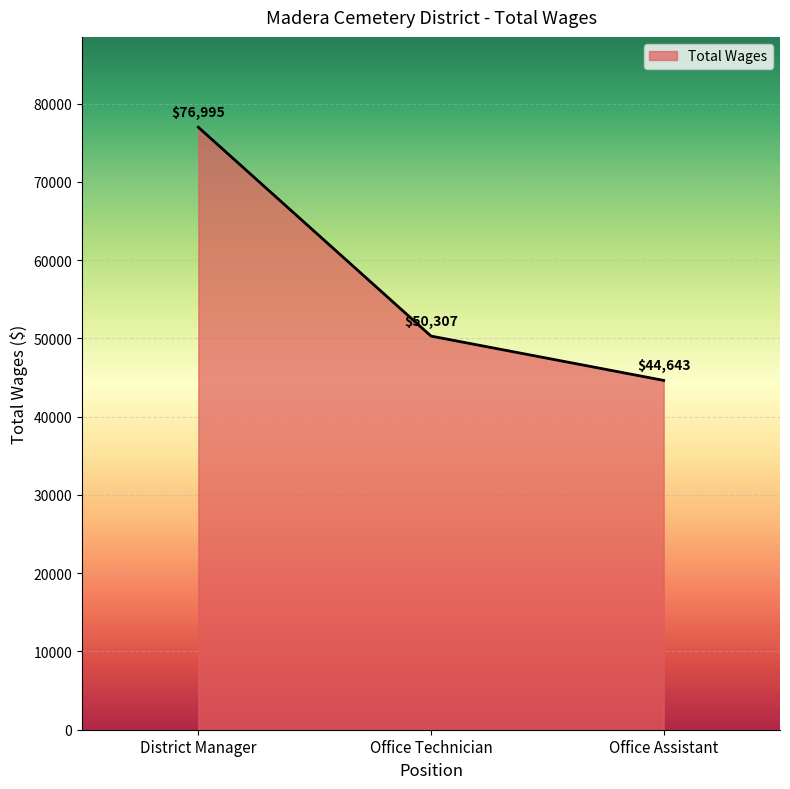

The value at District Manager is 30833. True or false?

False